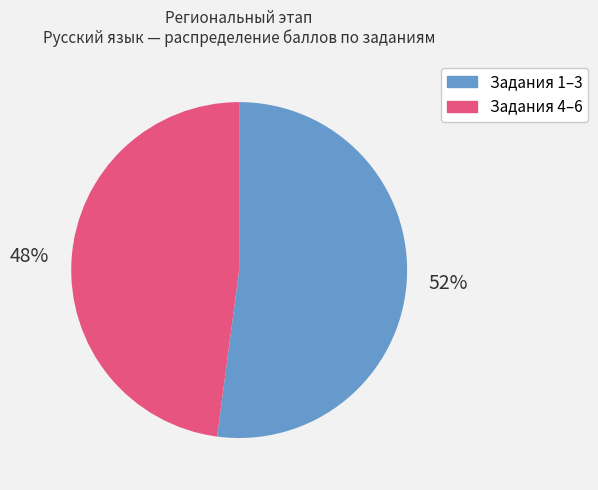

To the nearest percent, what is the difference between the largest and smallest slice percentages?

4%